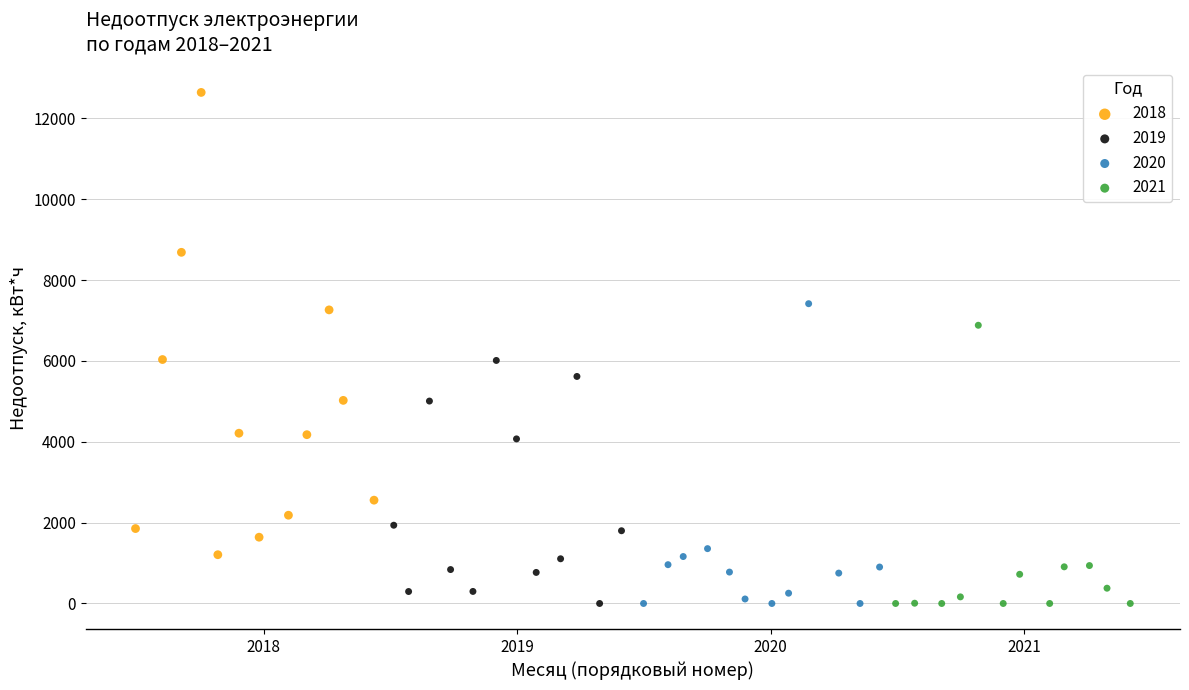

Which series has the widest spread of Y values?

2018